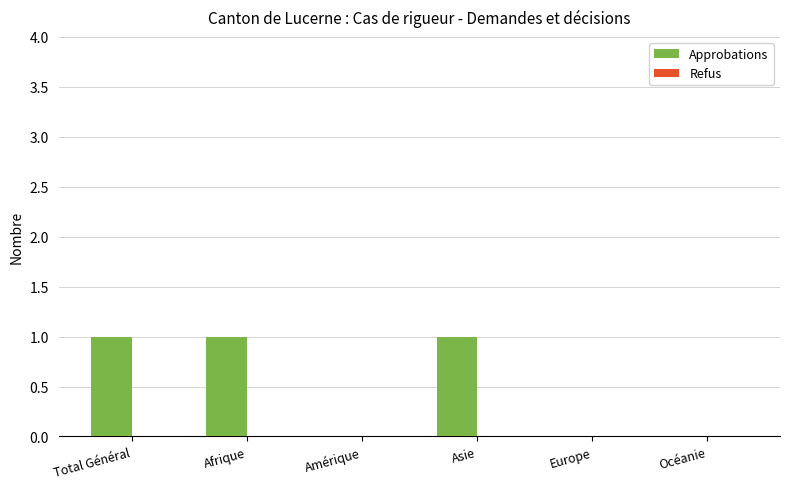

Which has a higher value, Total Général or Amérique?

Total Général